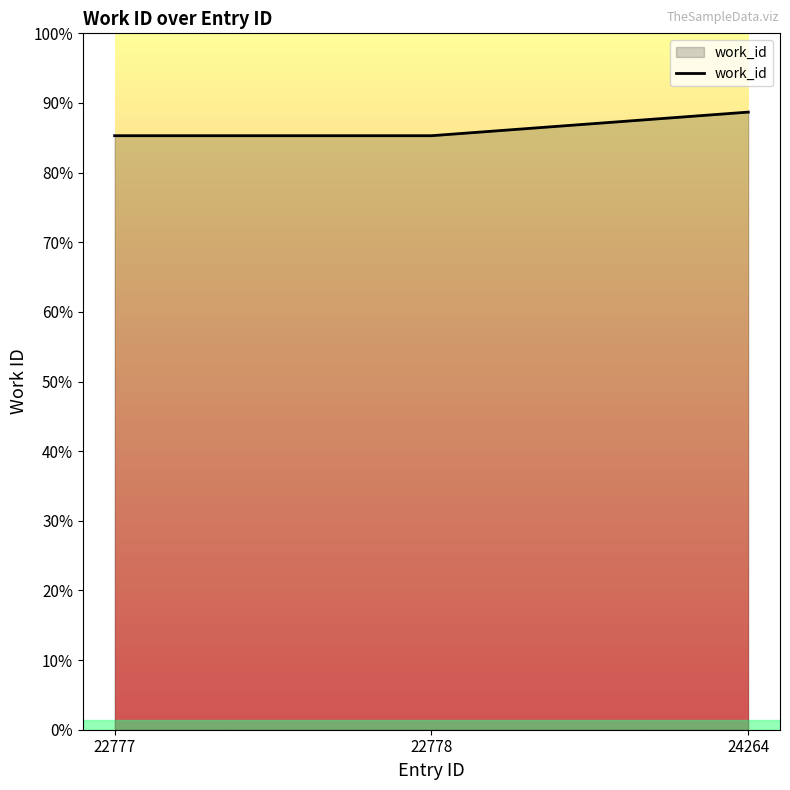

What is the sum of all values?

23336